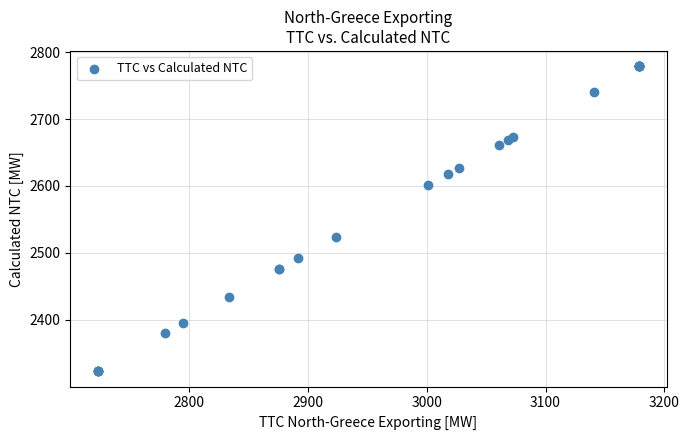

What Y value in the scatter plot is closest to 2551?

2524